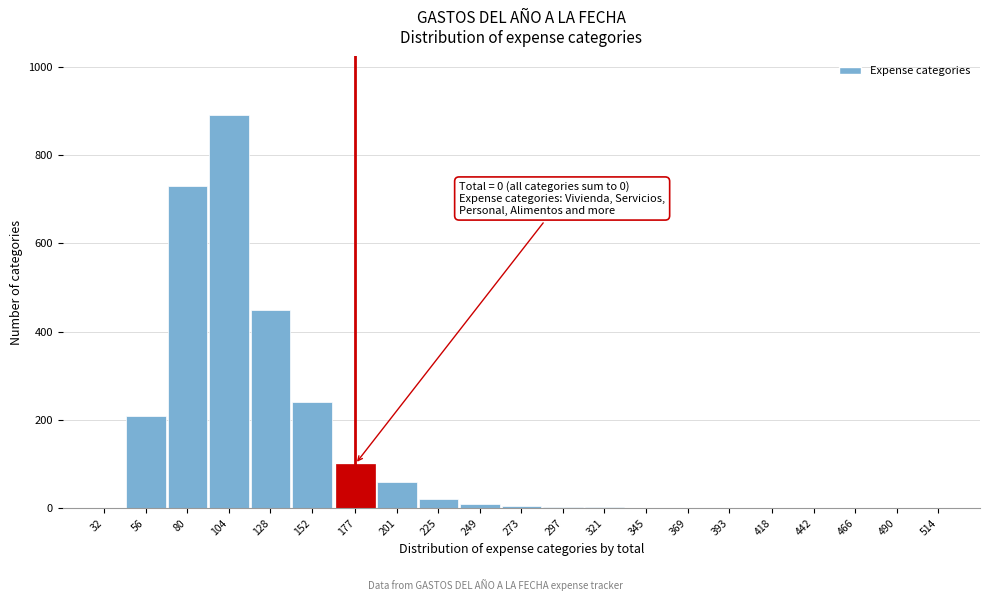

The value at 442 is 0. True or false?

True